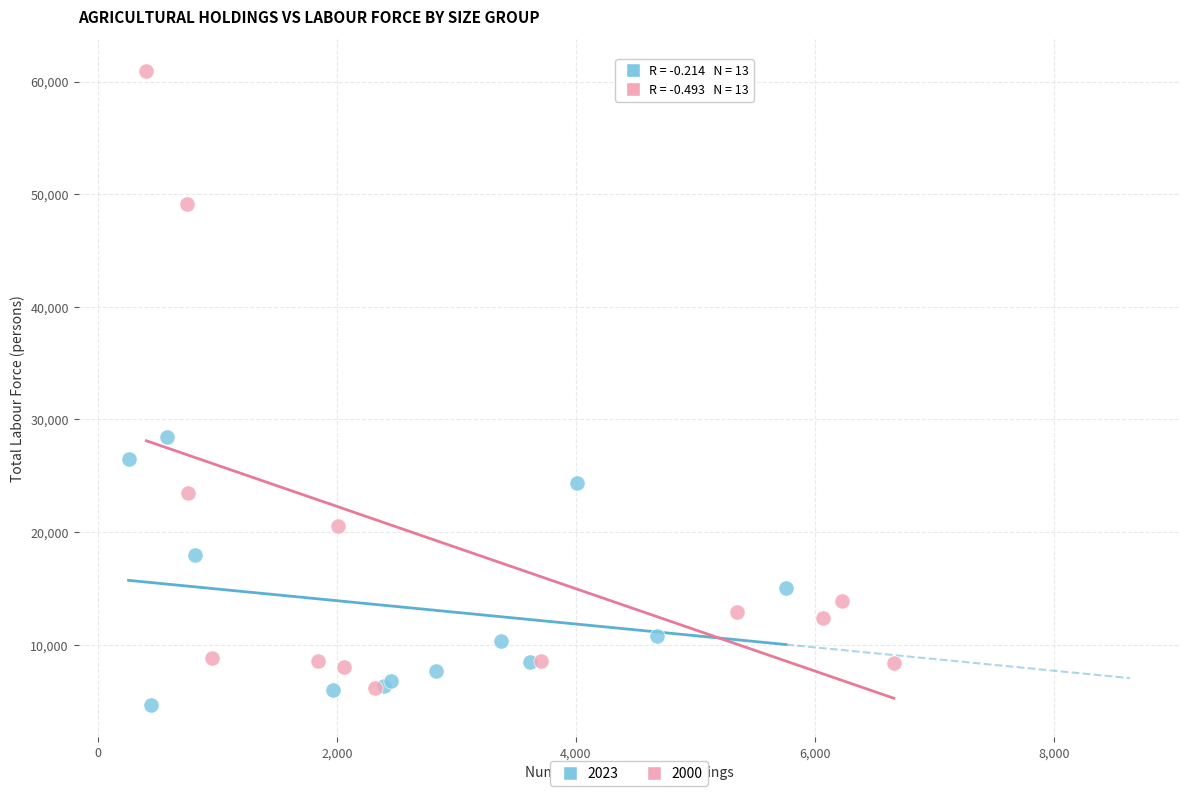

Which series contains the lowest Y value?

2023